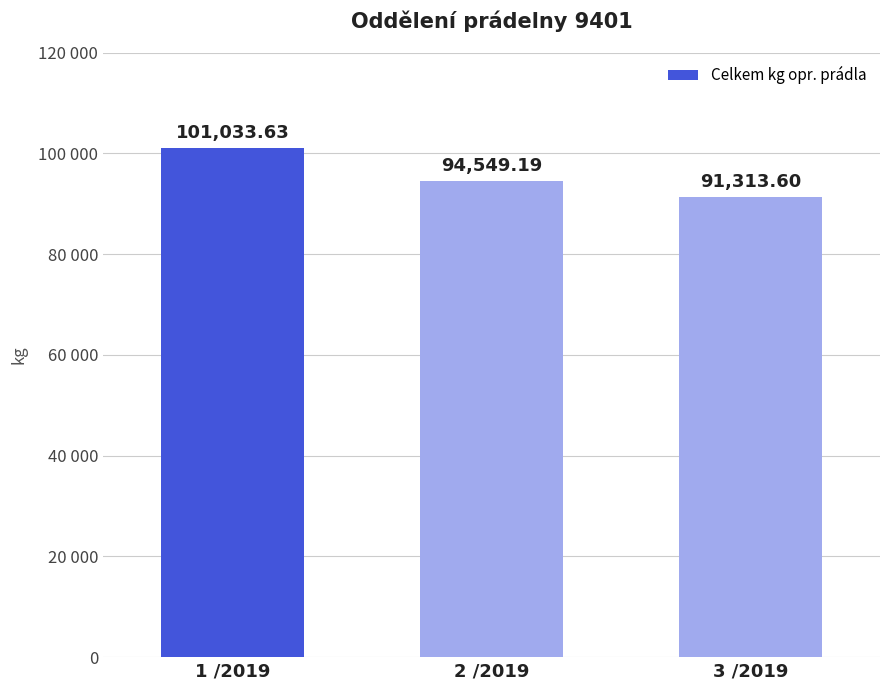

Are the bars horizontal?

No